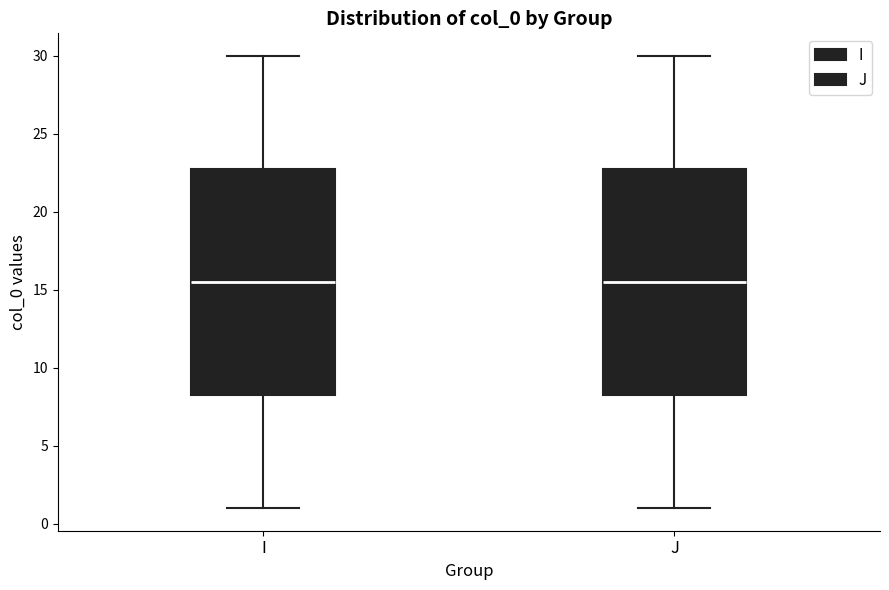

Where does the median line of the box for I sit on the y-axis? The values are not printed on the chart, so give them approximately, as read against the axis.

15.5